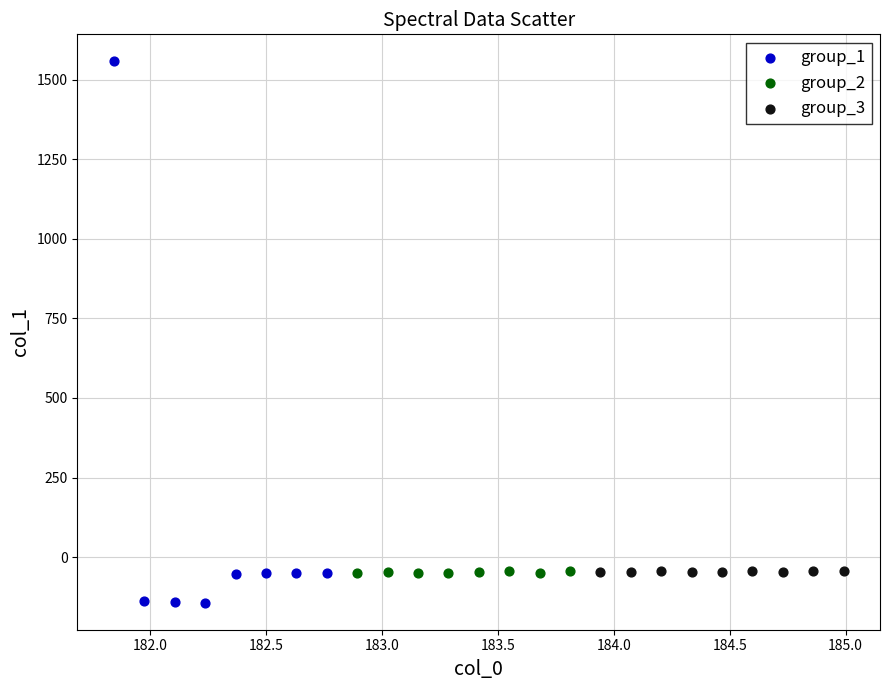

Which series contains the highest Y value?

group_1